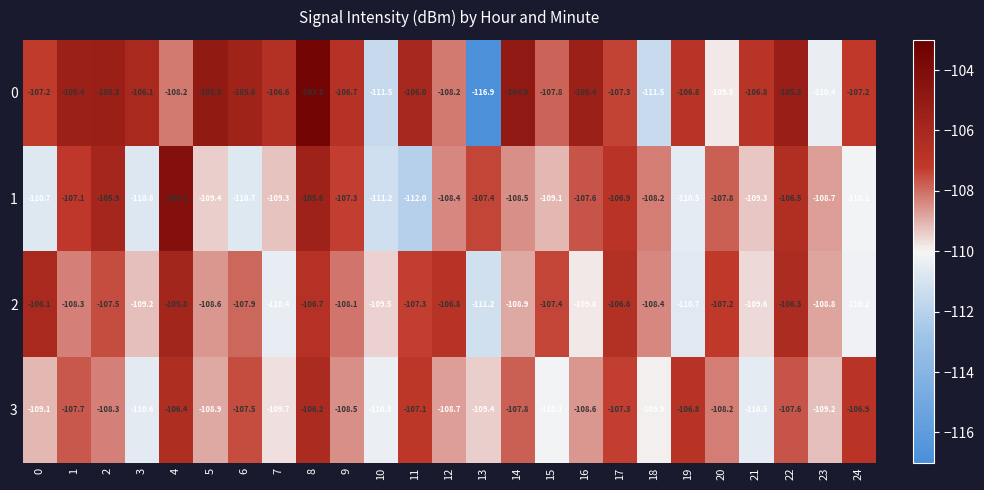

True or false: 3 has a value of -108.5 at 9.

True